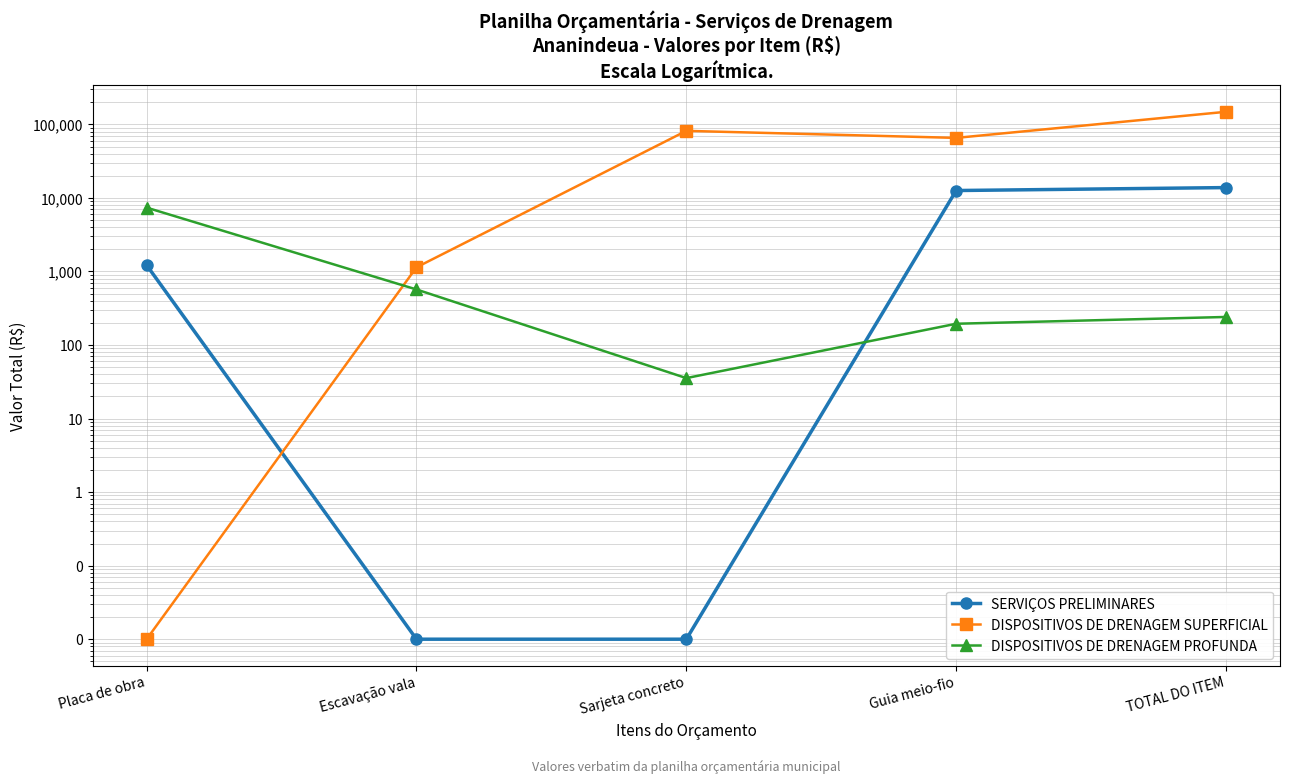

What is the sum of the DISPOSITIVOS DE DRENAGEM SUPERFICIAL values at TOTAL DO ITEM and Placa de obra?

148383.5